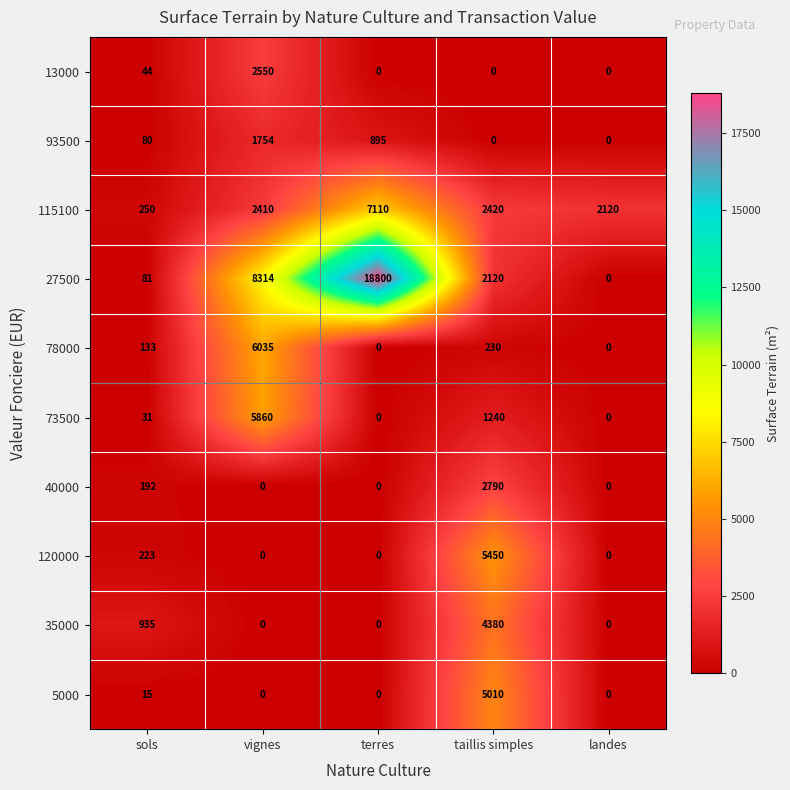

Which series has the largest total across all categories?

27500